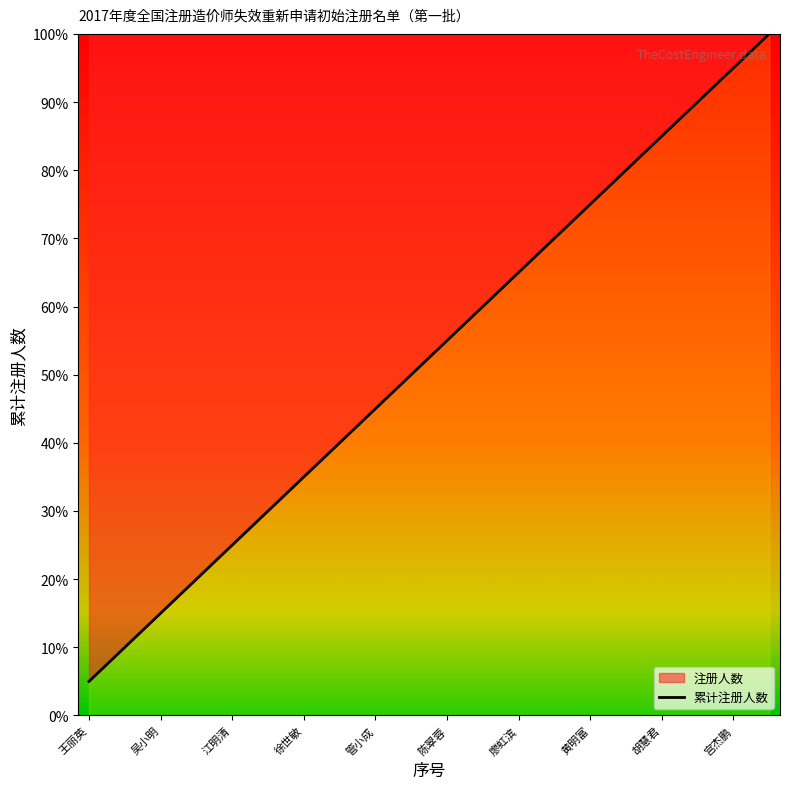

What is the approximate value at 廖虹滨?

65.0